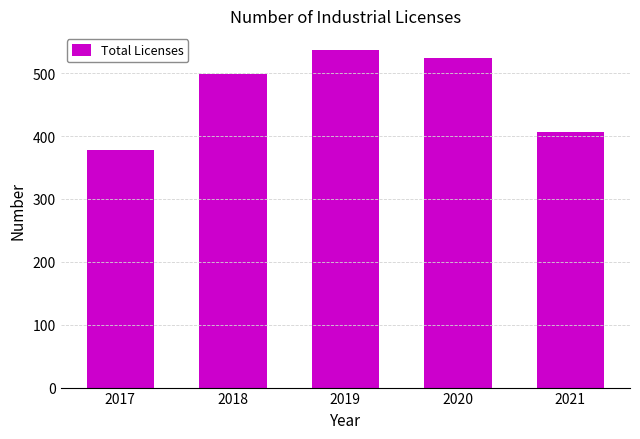

What is the value of the 5th bar from the left?

407